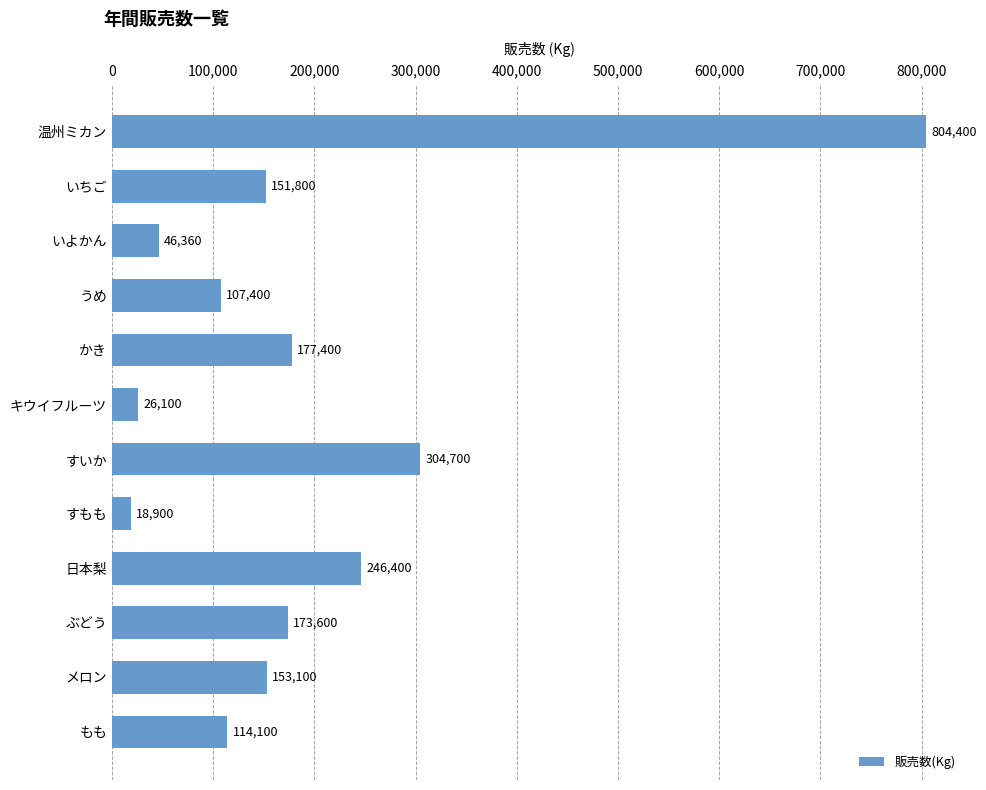

Is it true that the value at もも is 114100?

True